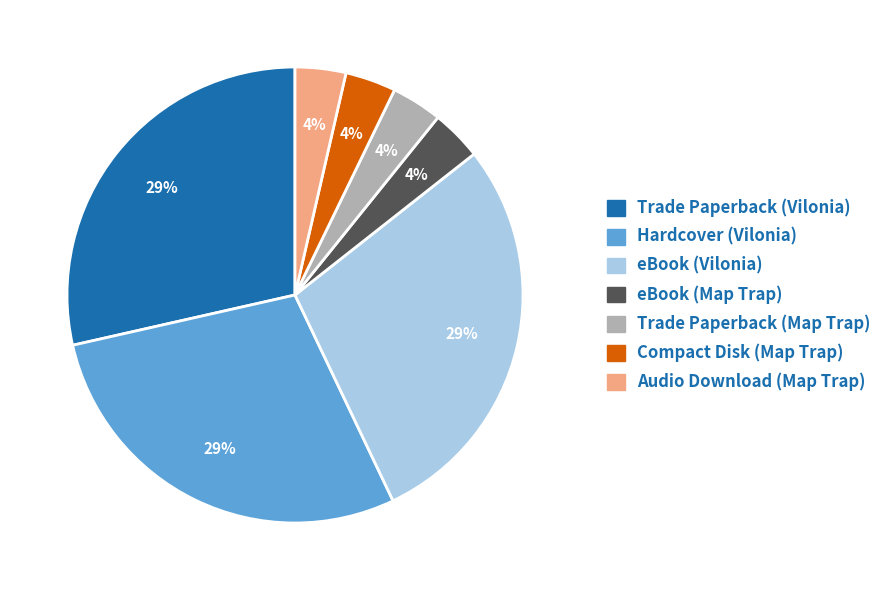

Combined, do Hardcover (Vilonia) and eBook (Vilonia) account for over 50%?

Yes